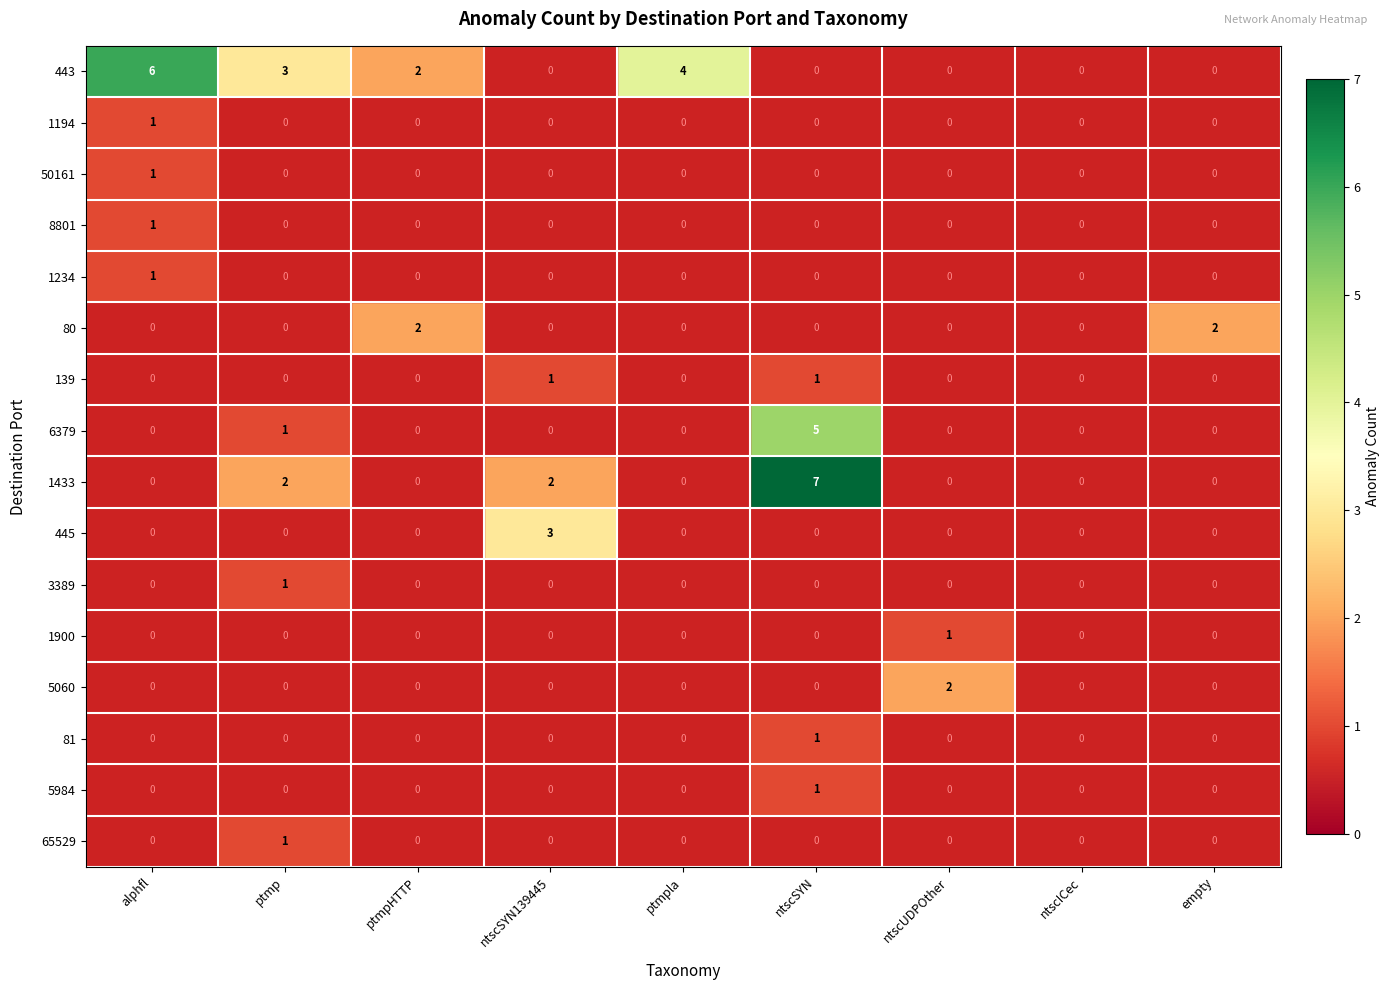

Which has a higher value, ptmpHTTP or alphfl?

alphfl